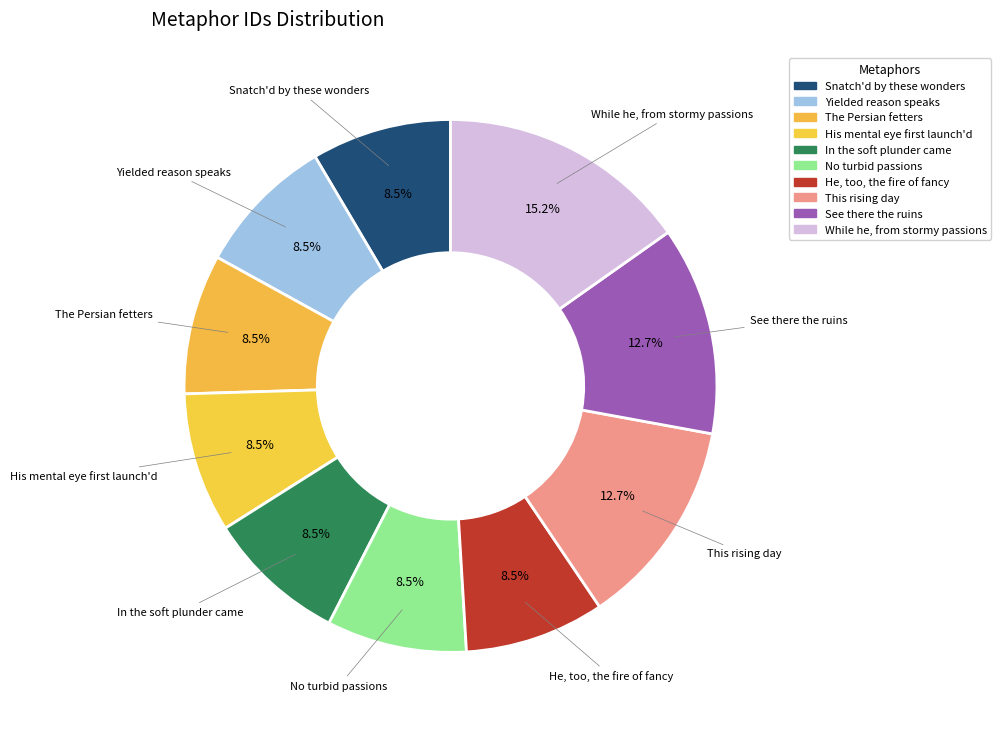

How many slices are in this pie chart?

10